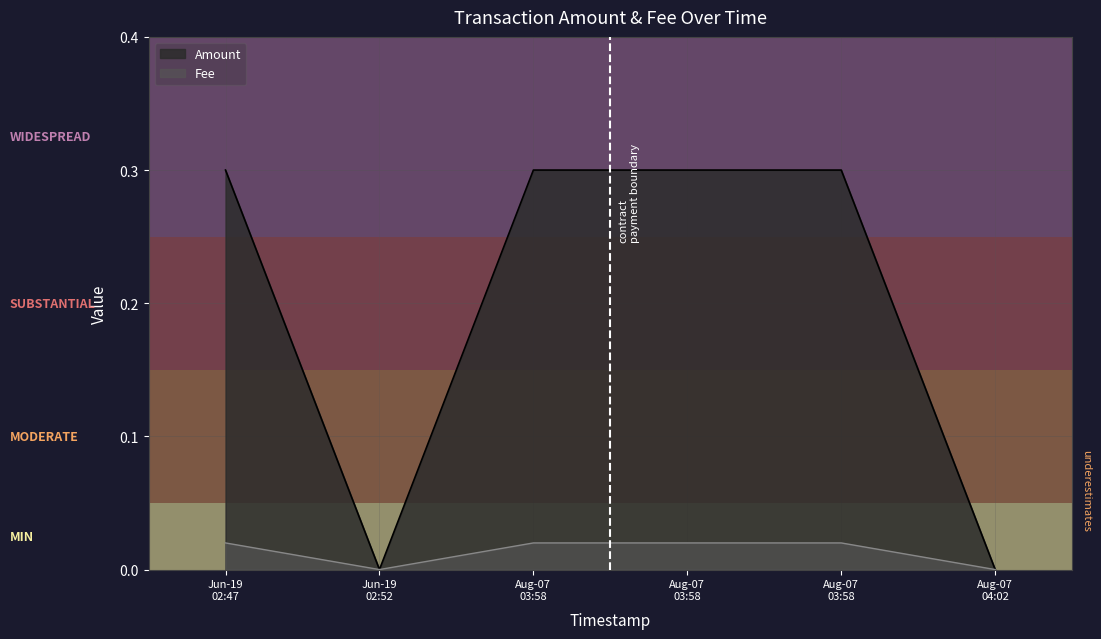

At how many categories does at least one series exceed 0?

4